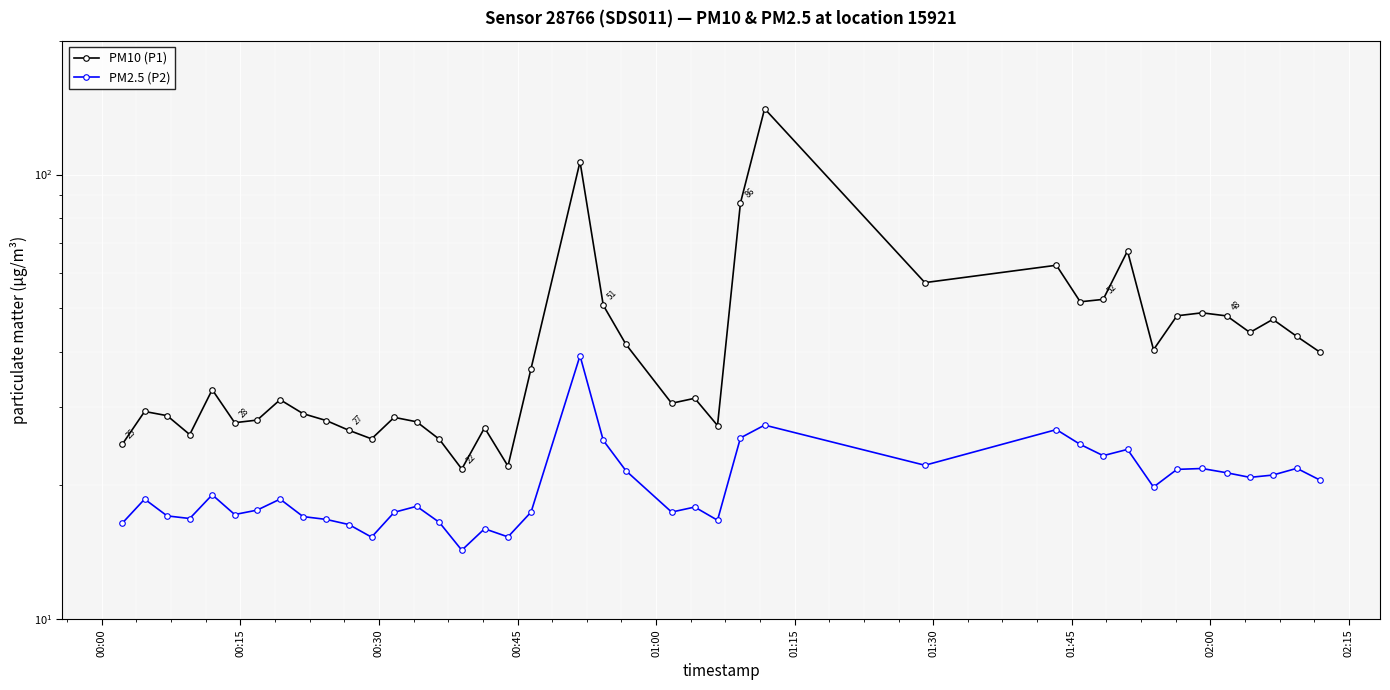

What is the value of the PM10 (P1) point at the 38th from the left?

47.2